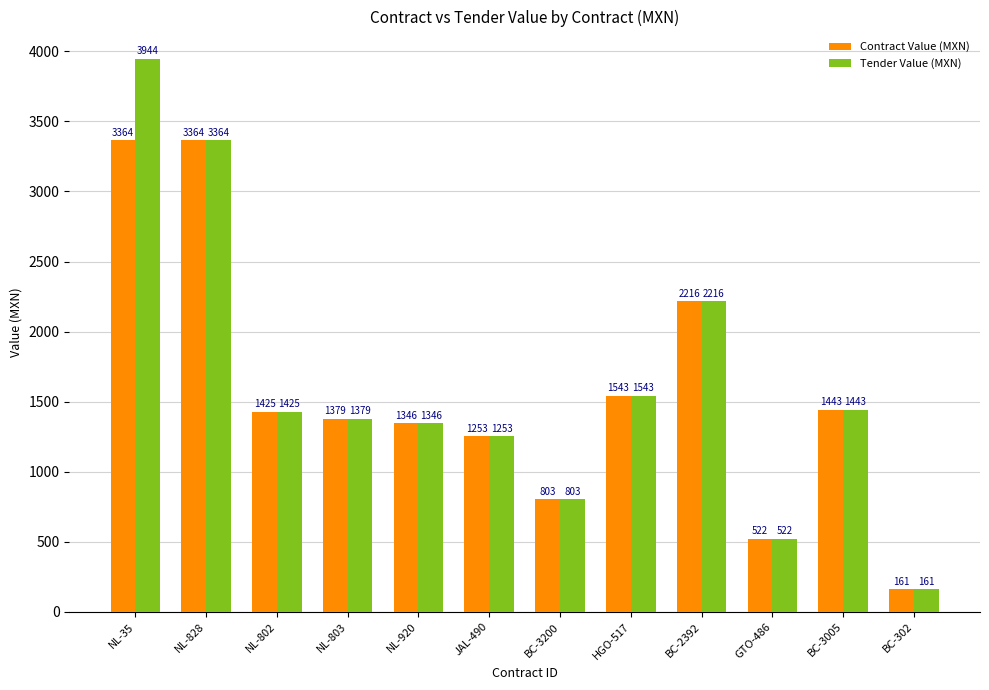

How many bars are there in each group?

2